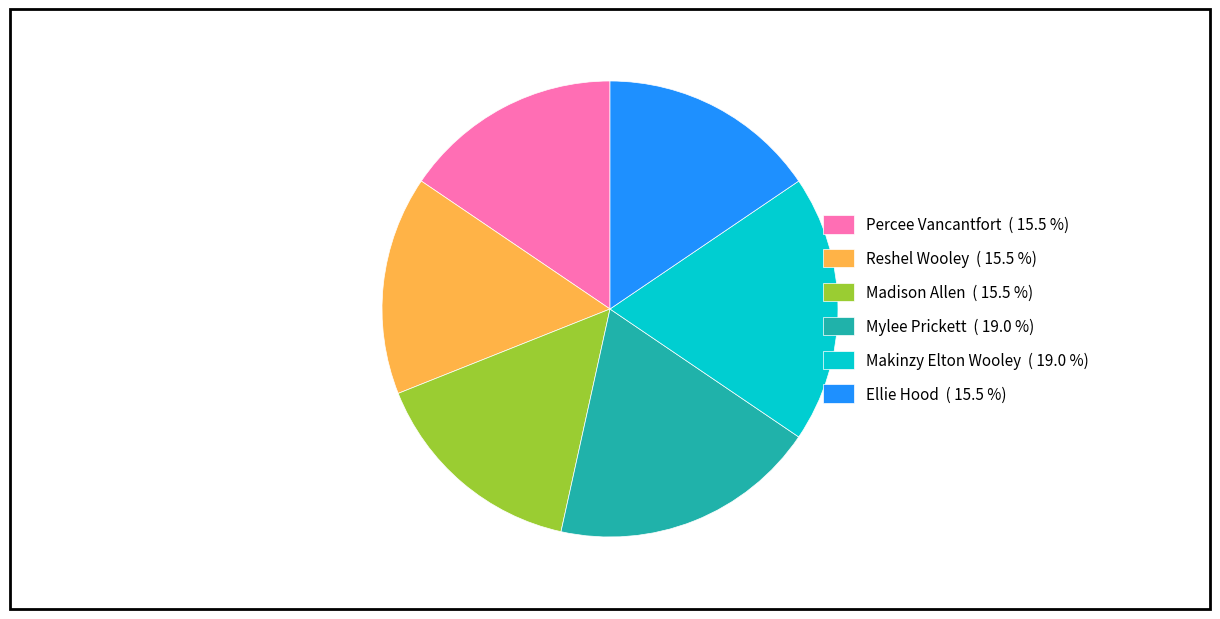

Which has a higher value, Makinzy Elton Wooley ( 19.0 %) or Reshel Wooley ( 15.5 %)?

Makinzy Elton Wooley ( 19.0 %)